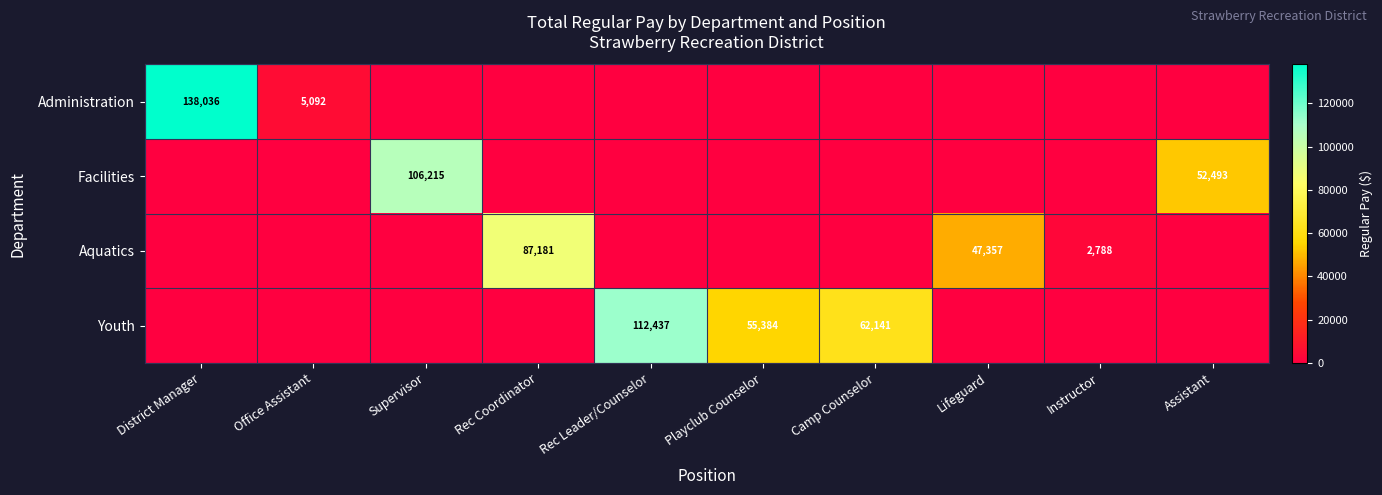

How many distinct data groups are displayed?

4